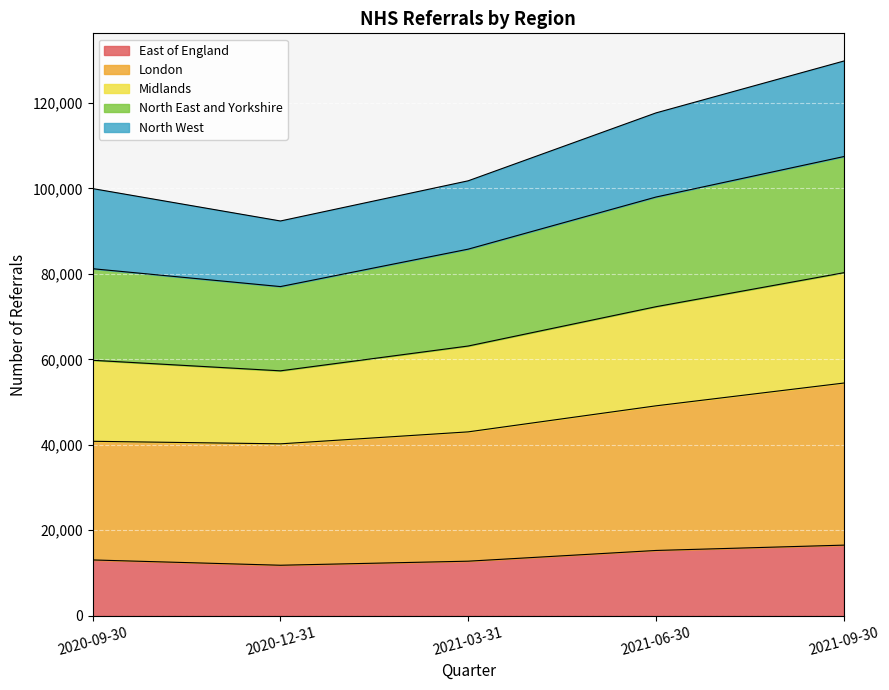

What is the highest value of the East of England series?

16522